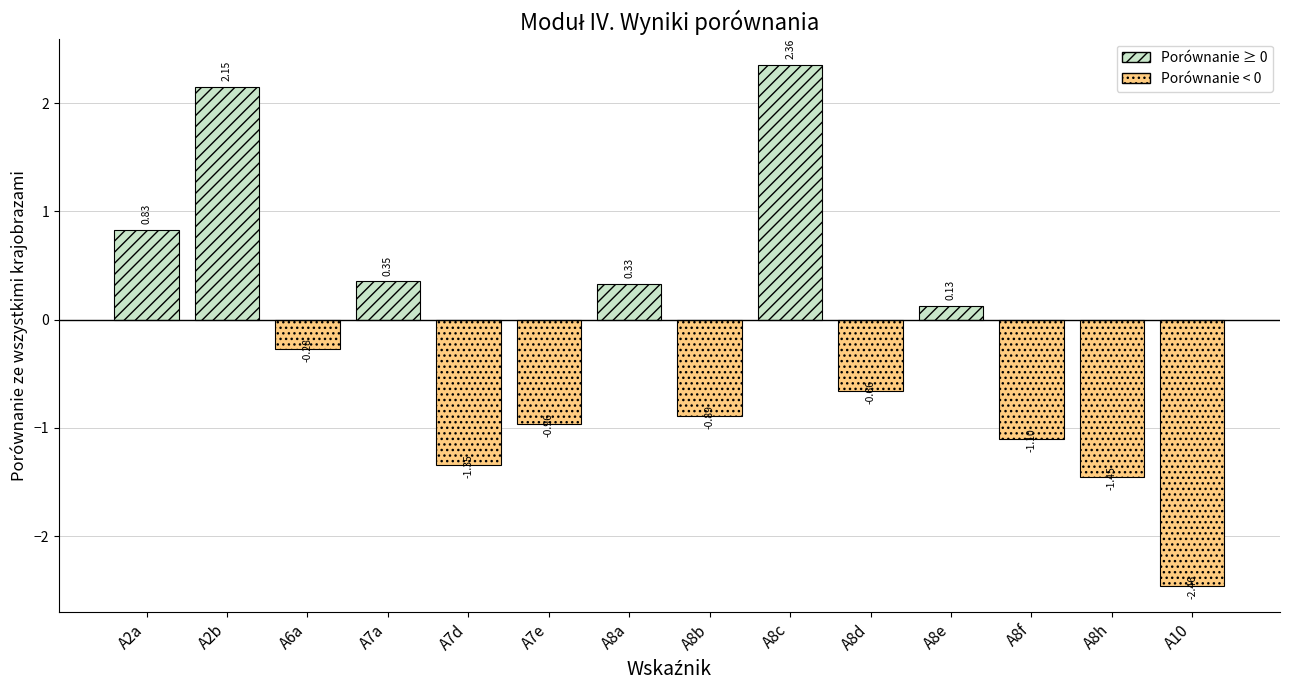

List the labels in order of value, largest first.

A8c, A2b, A2a, A7a, A8a, A8e, A6a, A8d, A8b, A7e, A8f, A7d, A8h, A10